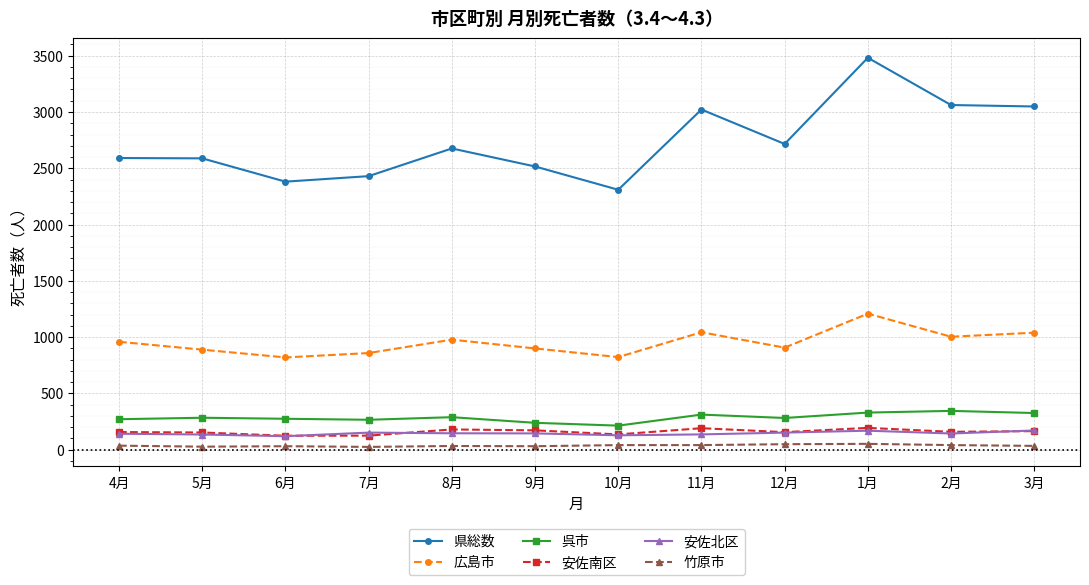

True or false: 安佐南区 and 竹原市 cross at least once.

False